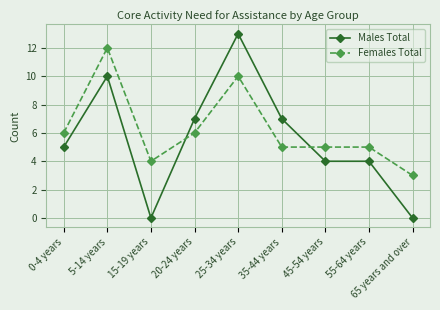

How many times do Males Total and Females Total cross each other?

2